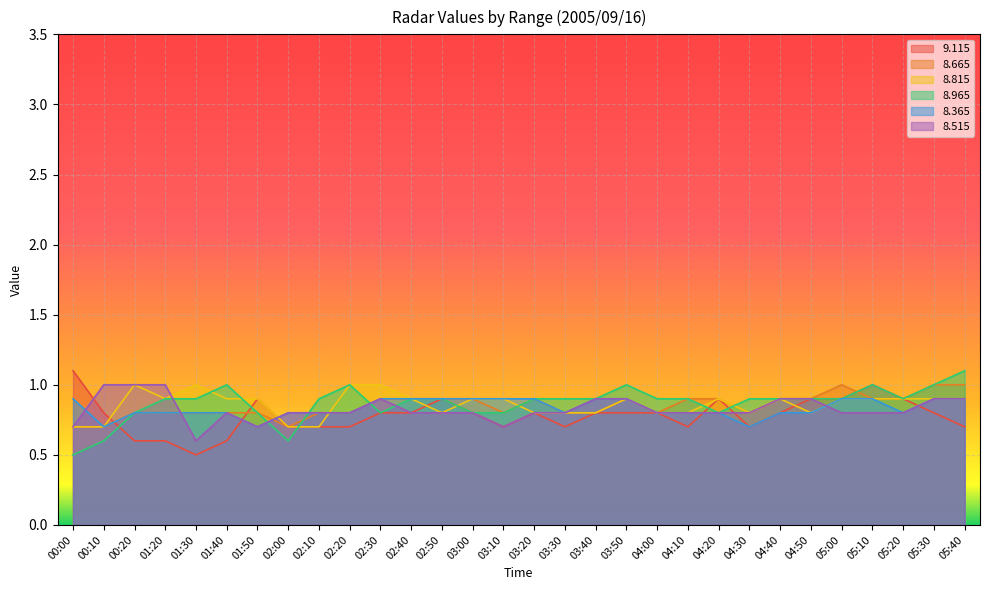

At 03:40, list the series in order from largest to smallest.

  8.965,   8.365,   8.515,   9.115,   8.665,   8.815